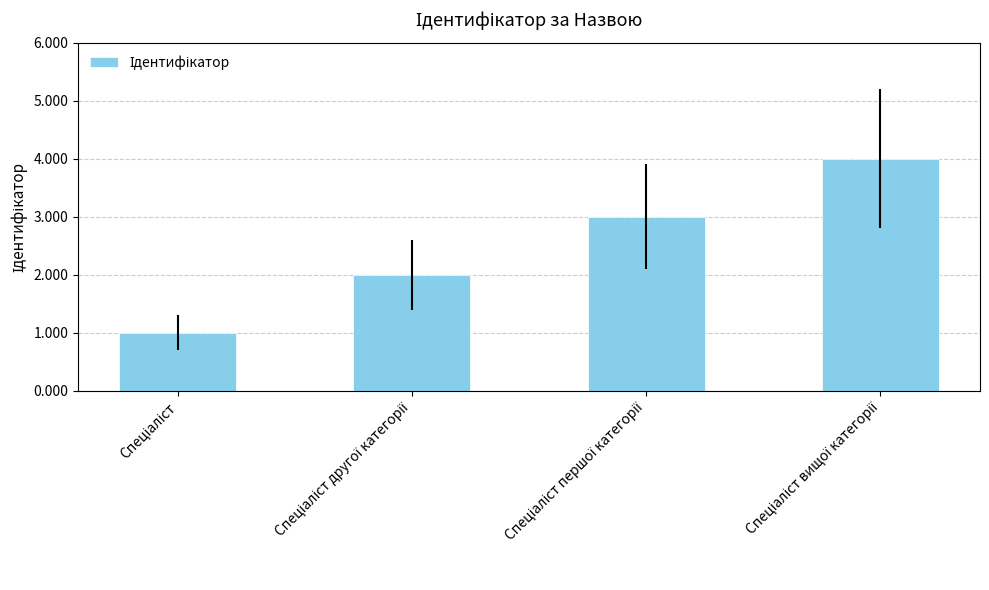

What is the sum of all values?

10